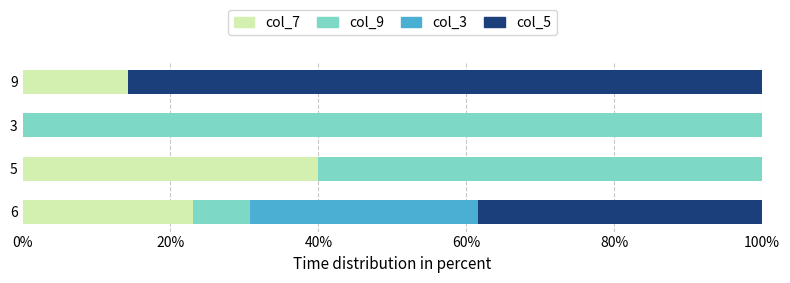

What is the total value across all series at 5?

100.0